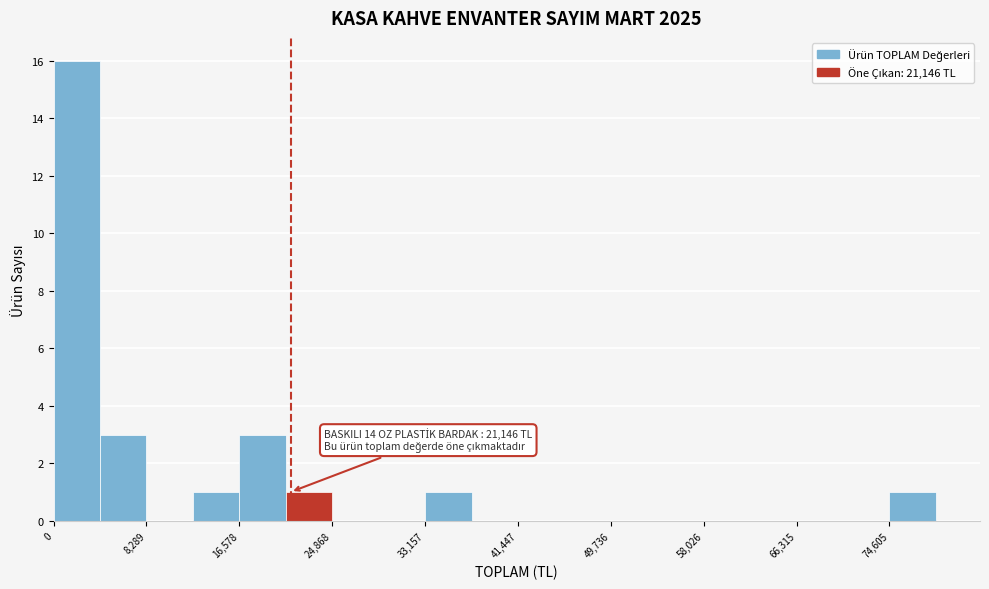

Over which range of the x-axis is the bar tallest?

0 to 4000